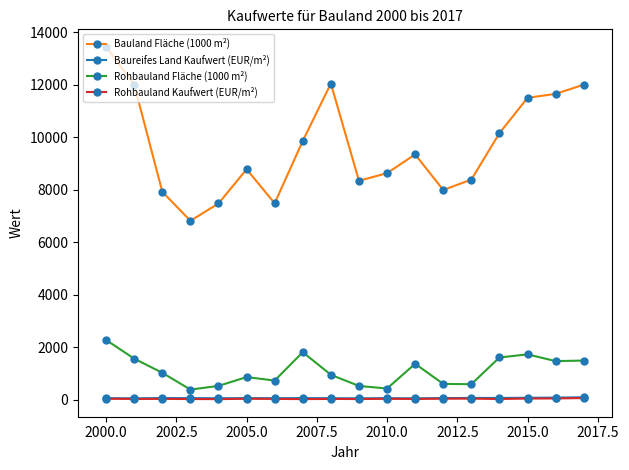

True or false: Bauland Fläche (1000 m²) and Baureifes Land Kaufwert (EUR/m²) cross at least once.

False